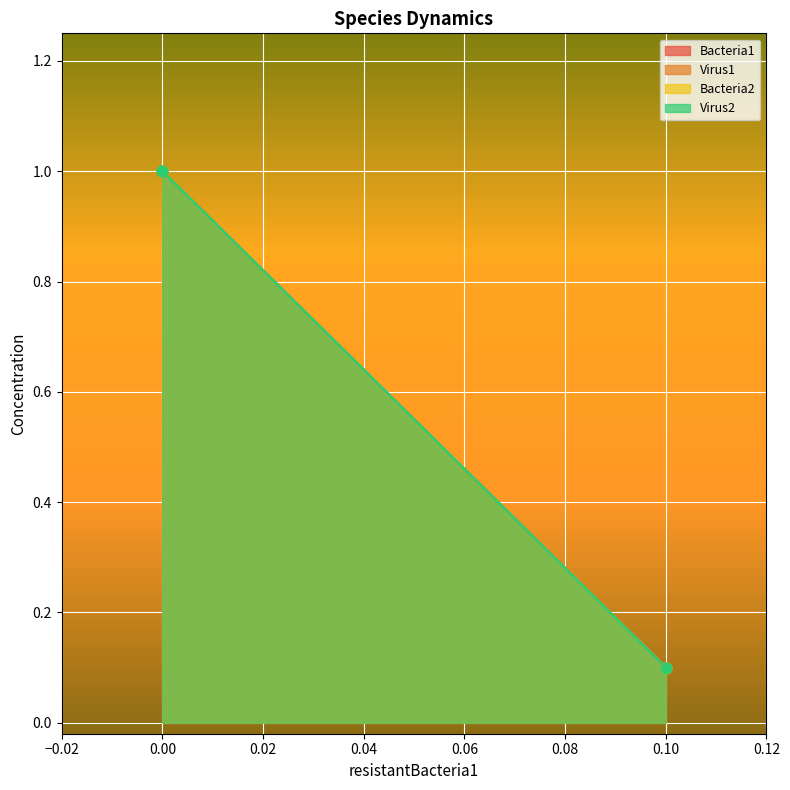

Which series has the widest spread of Y values?

Bacteria1